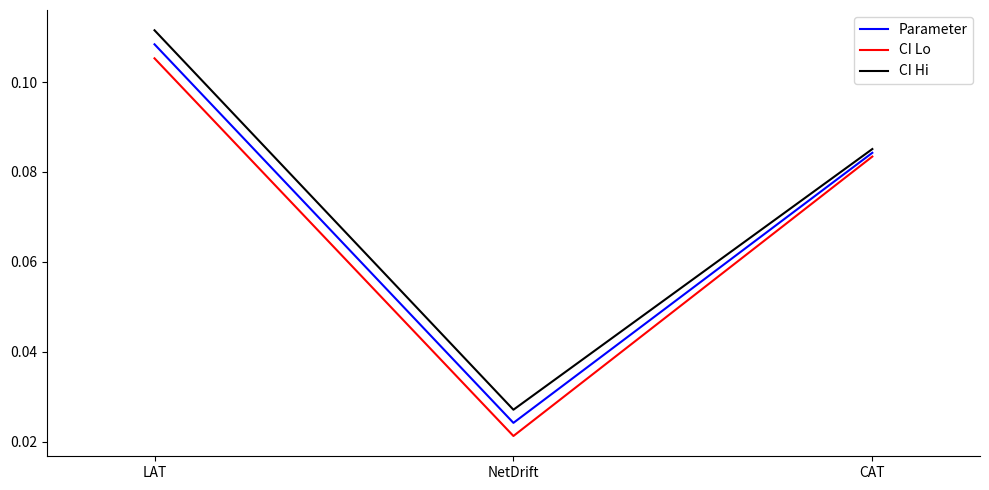

Between NetDrift and CAT, which series saw the biggest shift?

CI Lo